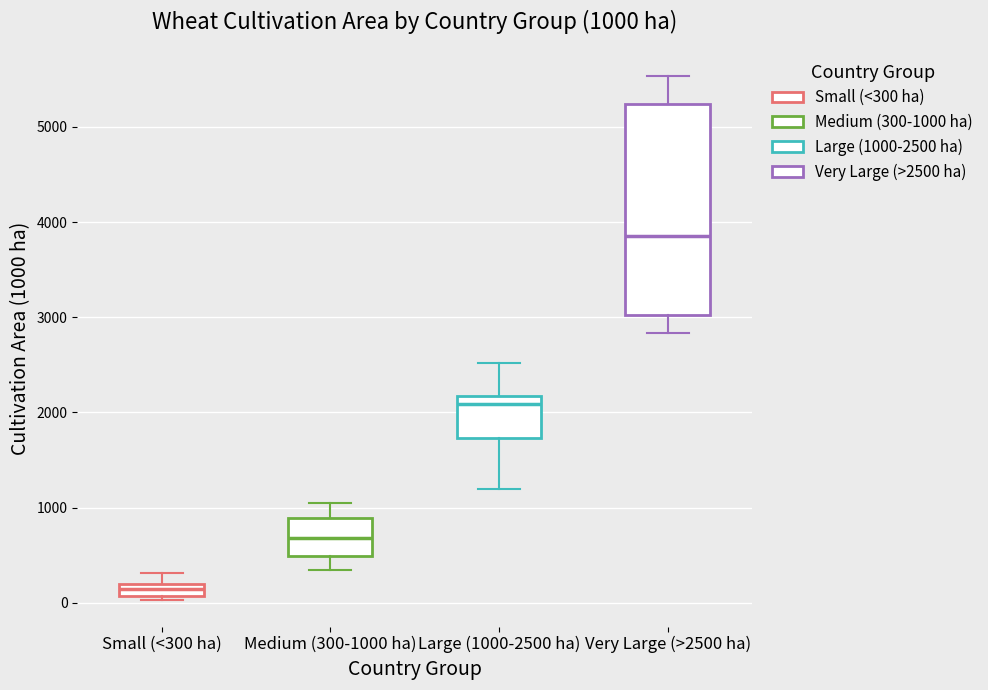

Which box is the tallest, from its lower edge to its upper edge?

Very Large (>2500 ha)